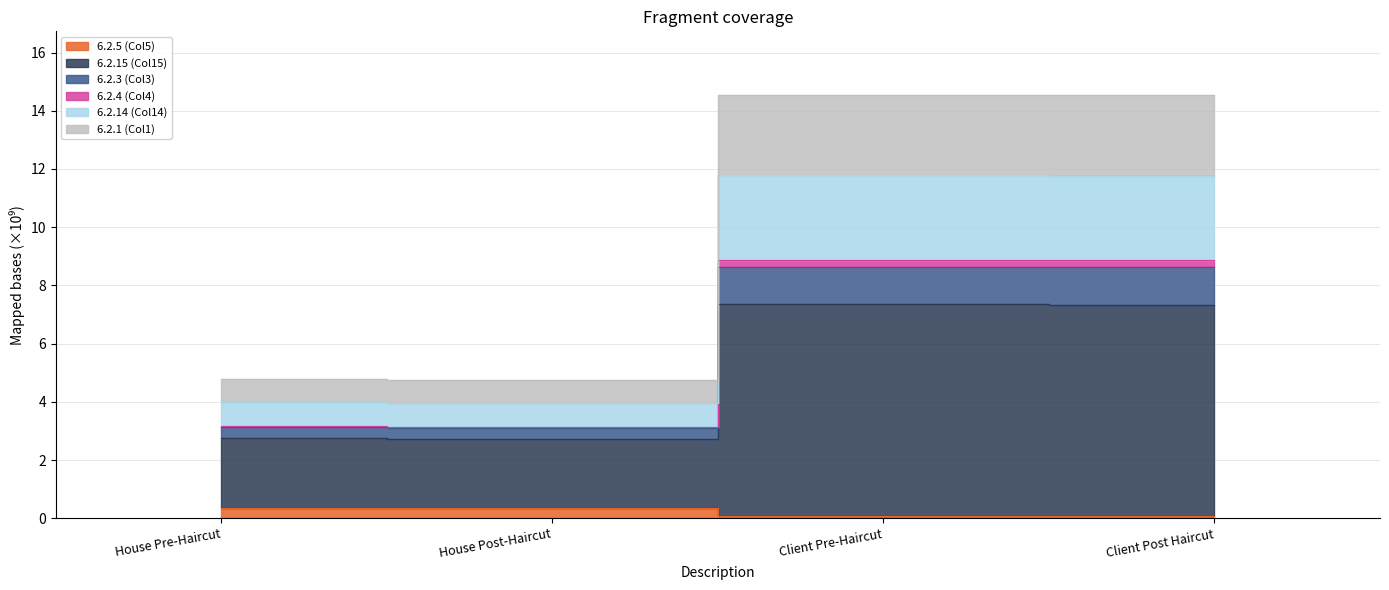

True or false: 6.2.3 (Col3) and 6.2.15 (Col15) intersect in this chart.

False